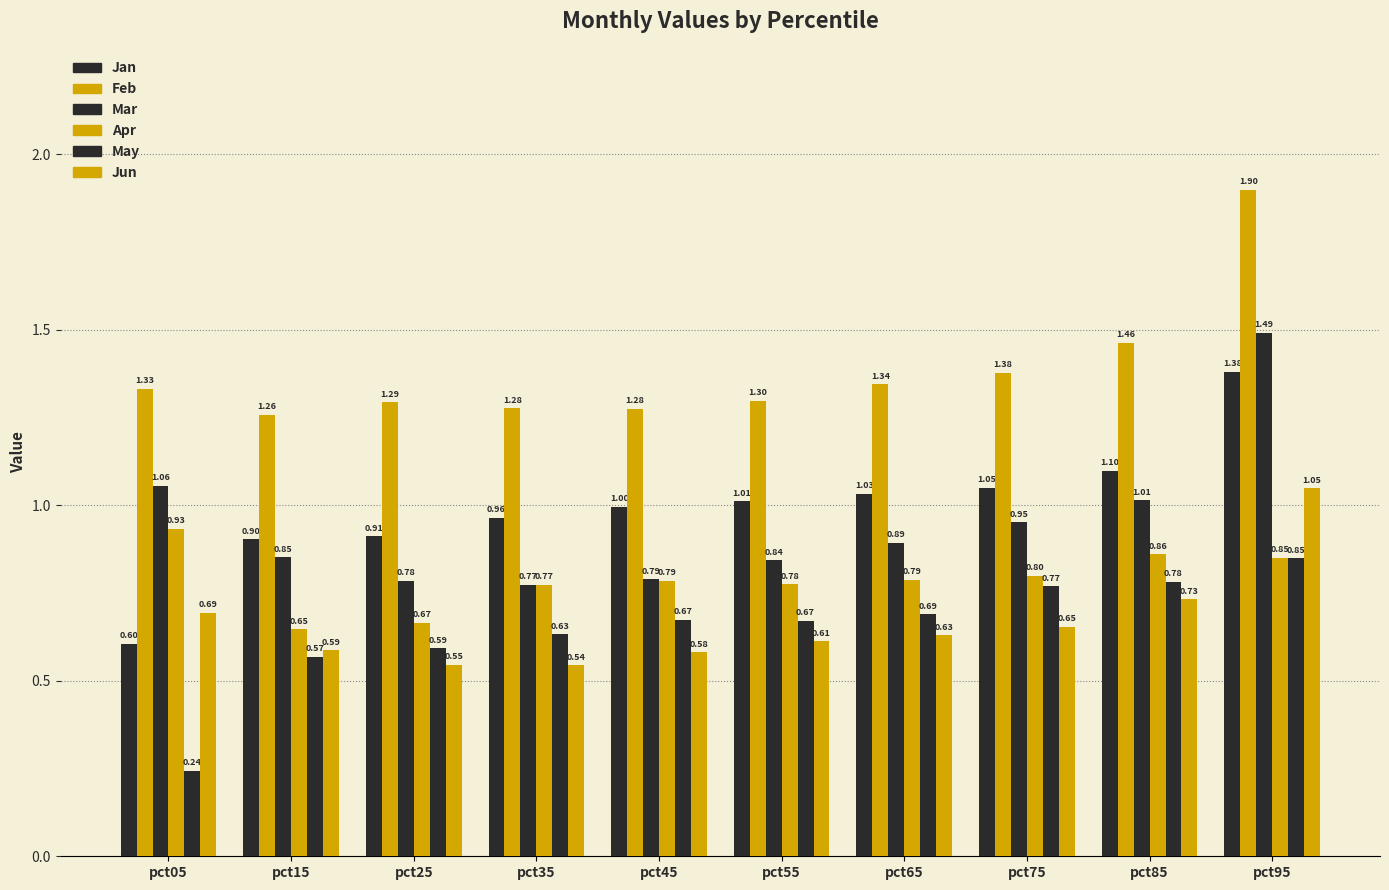

What is the value of the May bar at the 5th from the left?

0.7